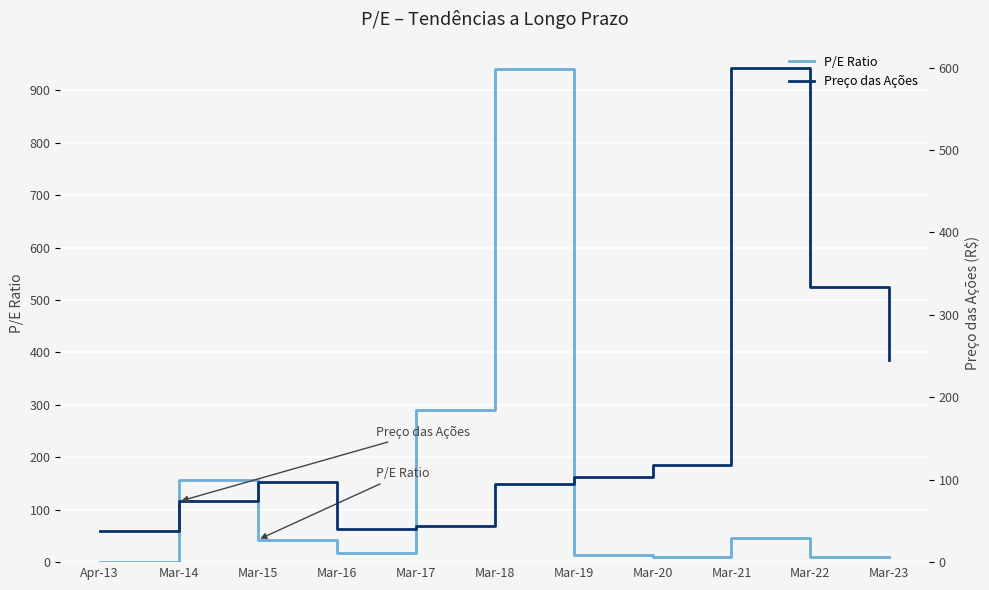

Between Apr-13 and Mar-19, which series saw the biggest shift?

Preço das Ações